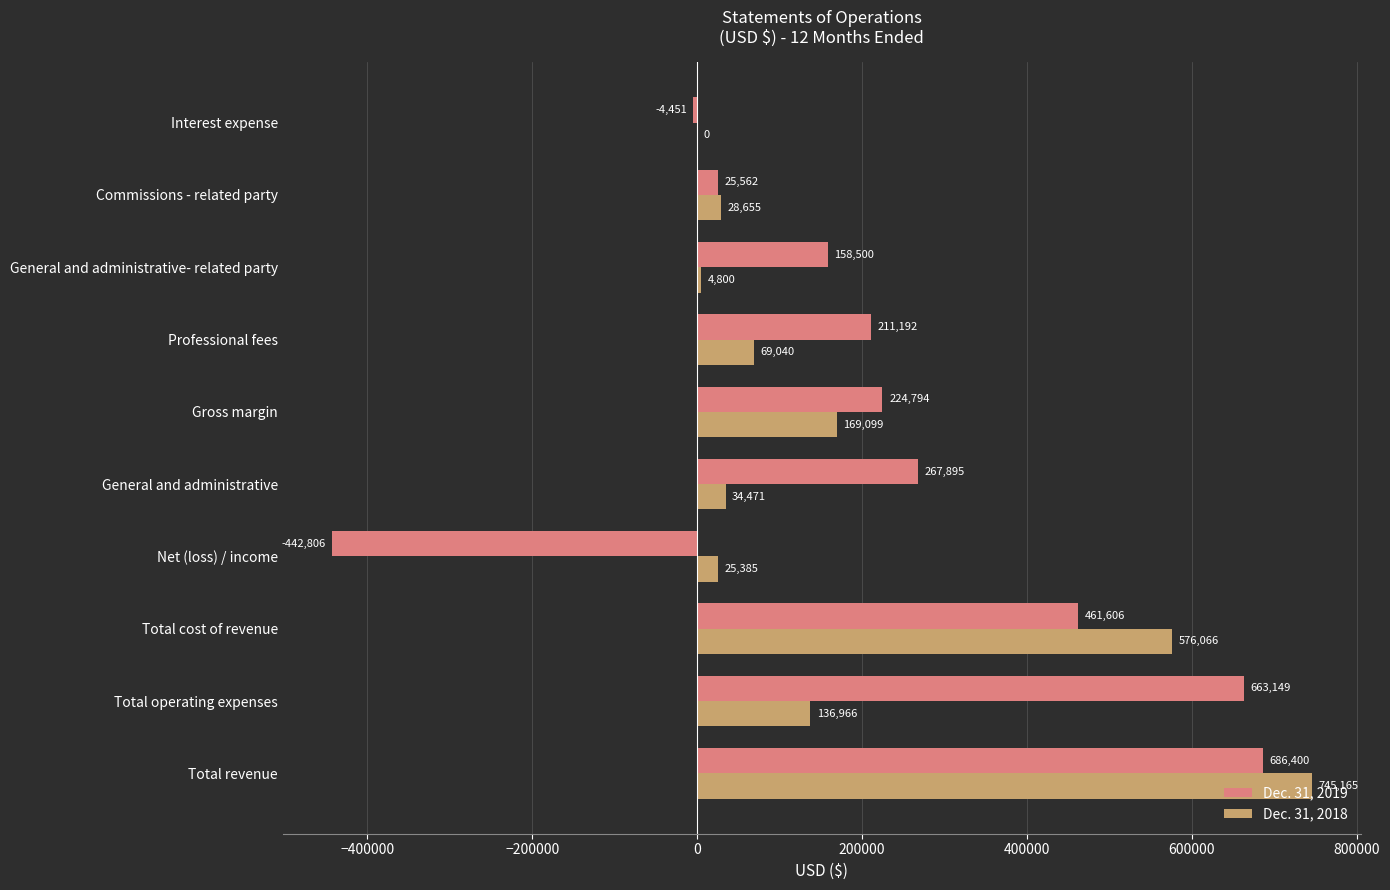

Is it true that Dec. 31, 2018 equals 1291087 at Total revenue?

False